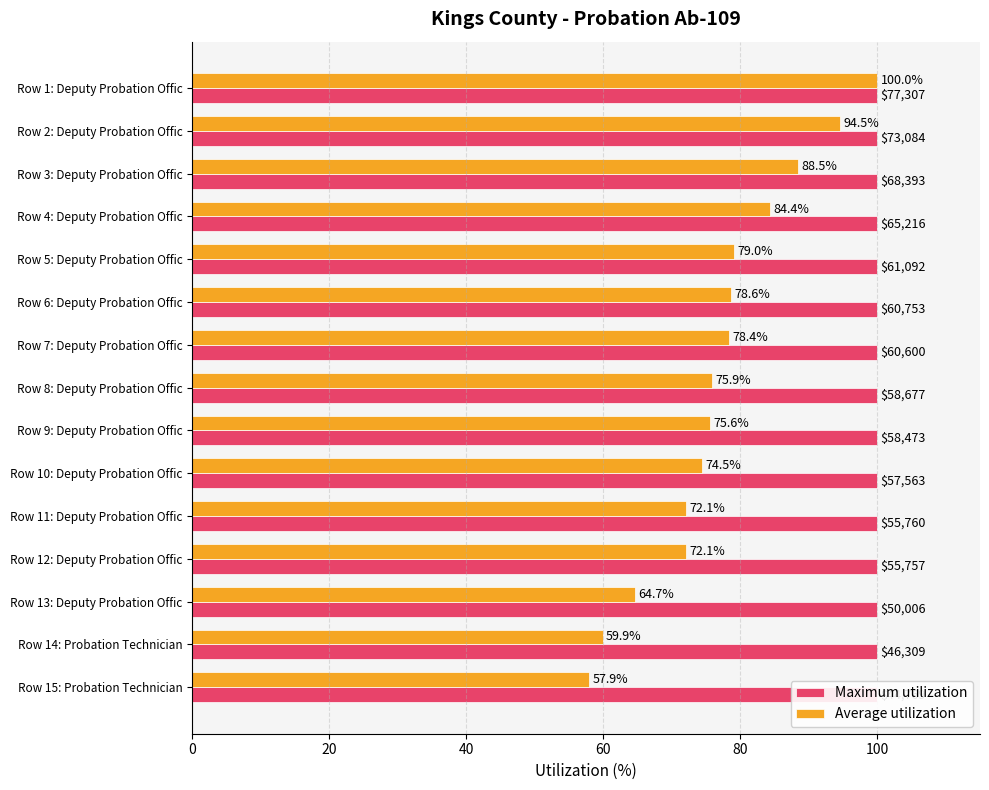

The Average utilization series shows 36.8 at 11. True or false?

False